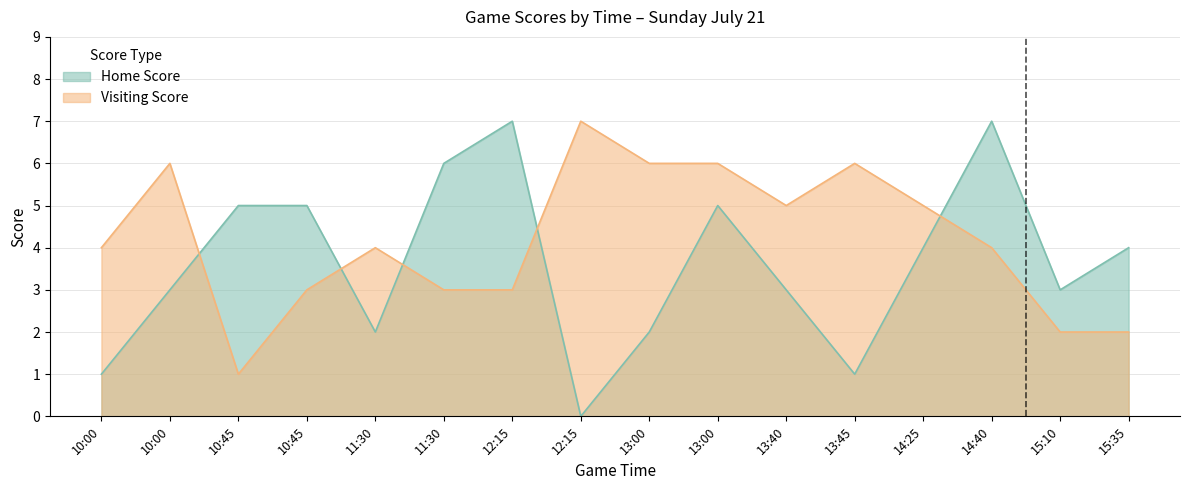

What is the spread (max minus min) of values at 13:40?

2